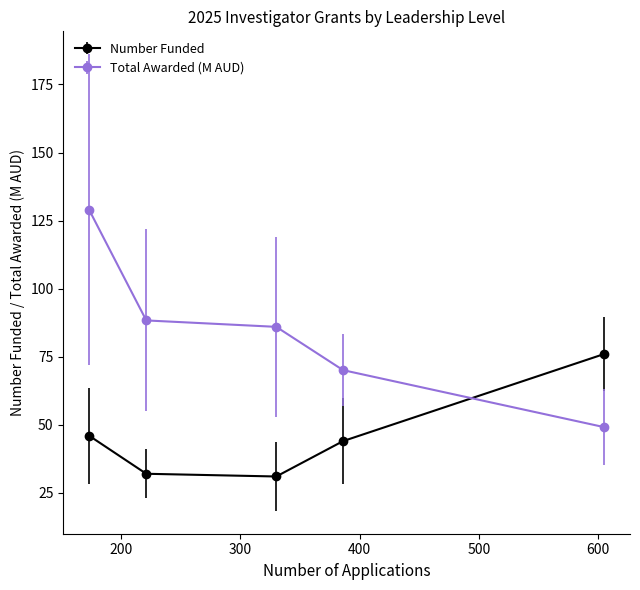

How many data points does each series have?

5